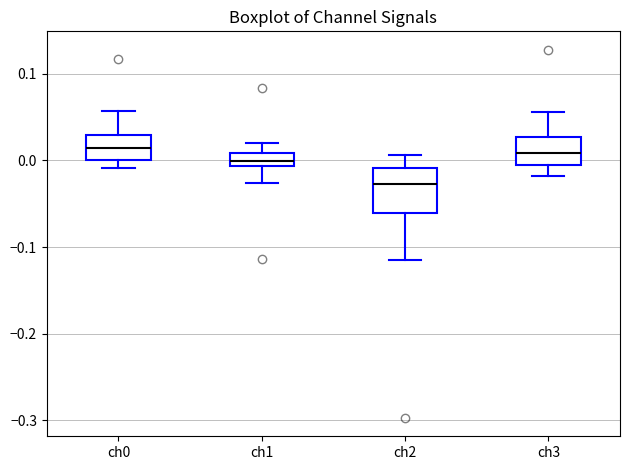

Which box is the tallest, from its lower edge to its upper edge?

ch2